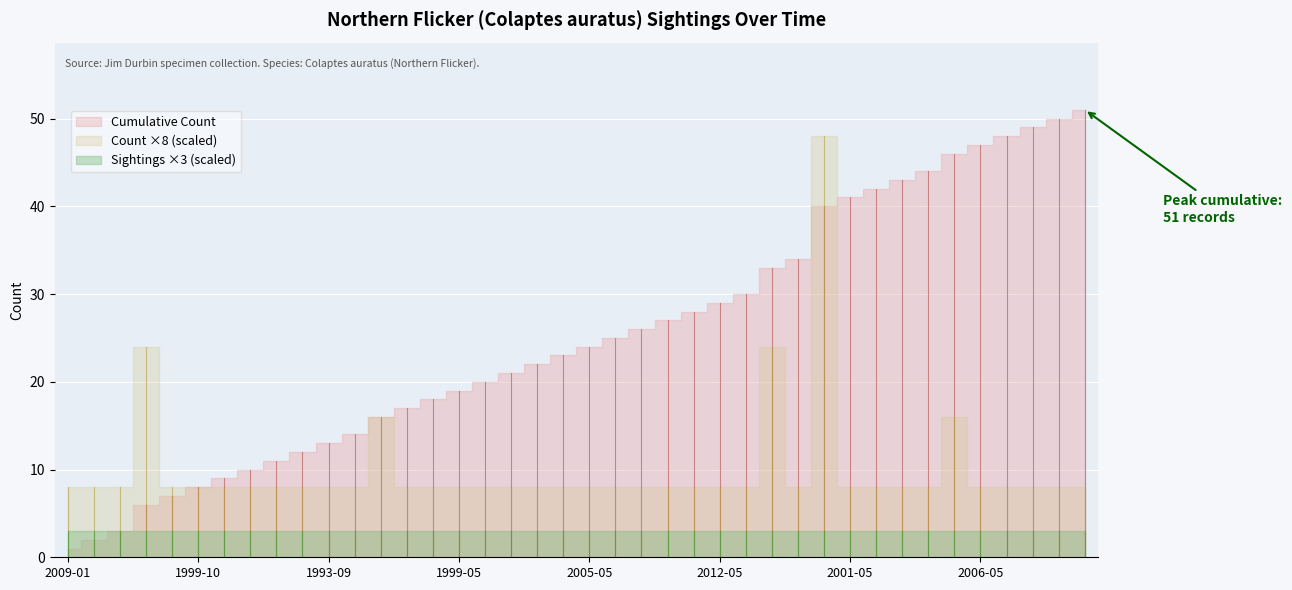

What is the total value across all series at 2002-04-27?

12